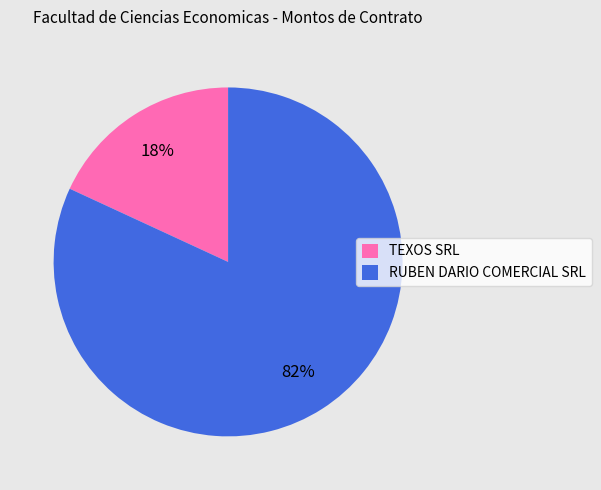

How many segments does this pie chart have?

2